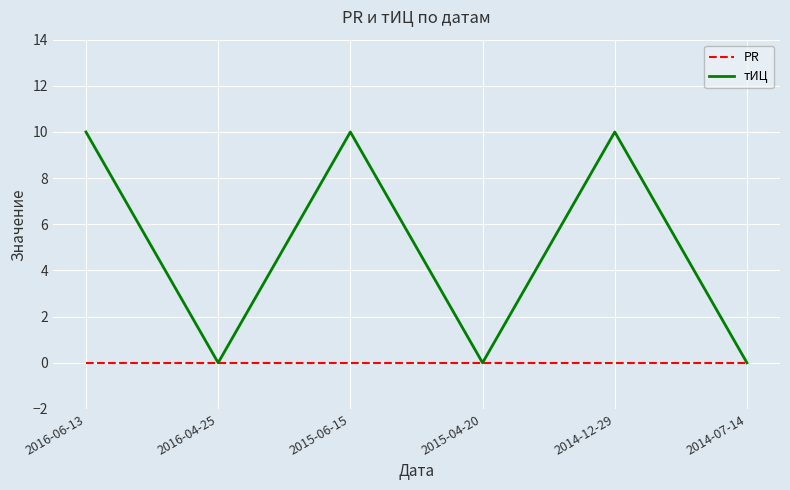

What is the maximum value shown in the chart?

10